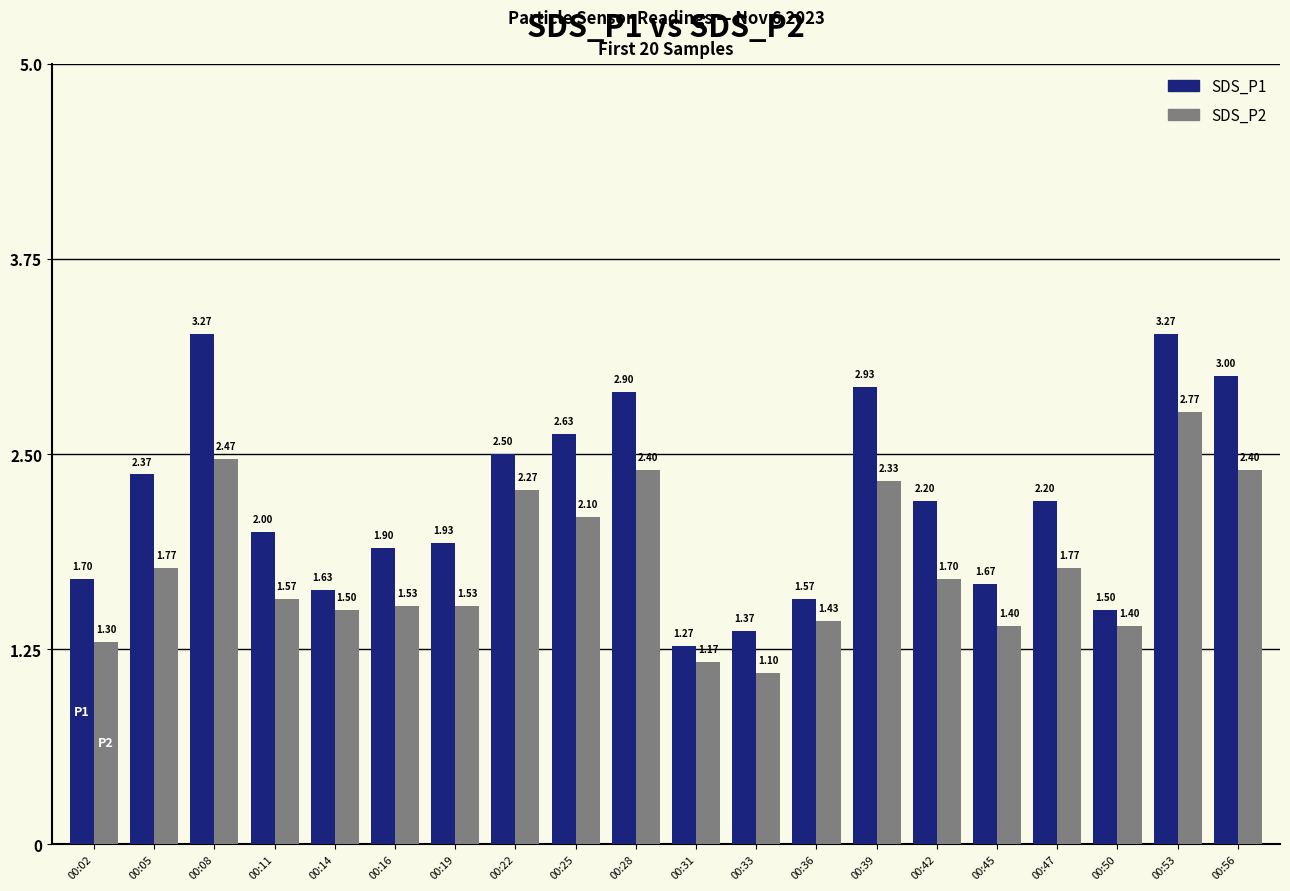

How many values in the SDS_P1 series are below 2?

9